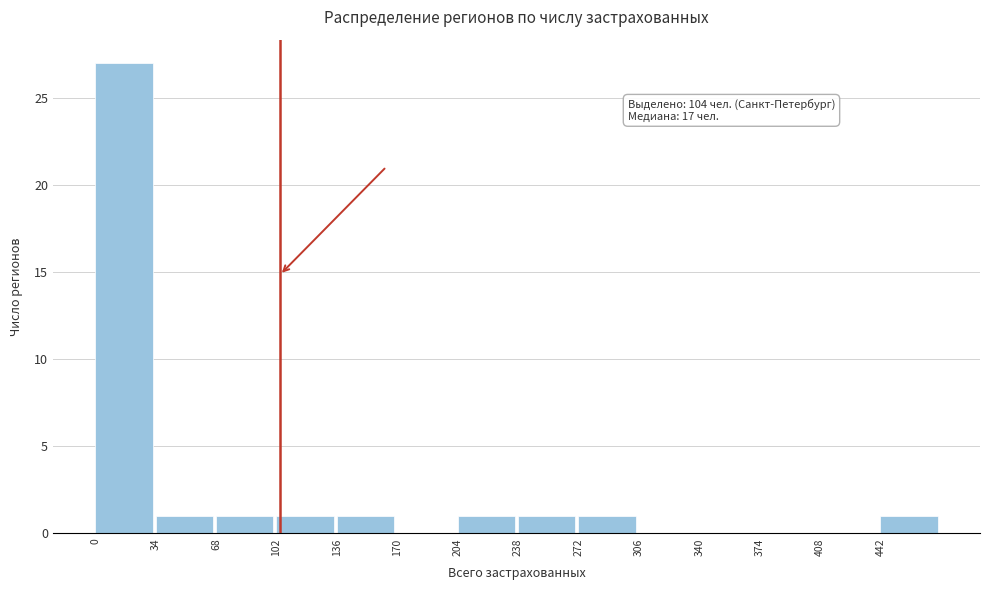

Over which range of the x-axis is the bar tallest?

0 to 34